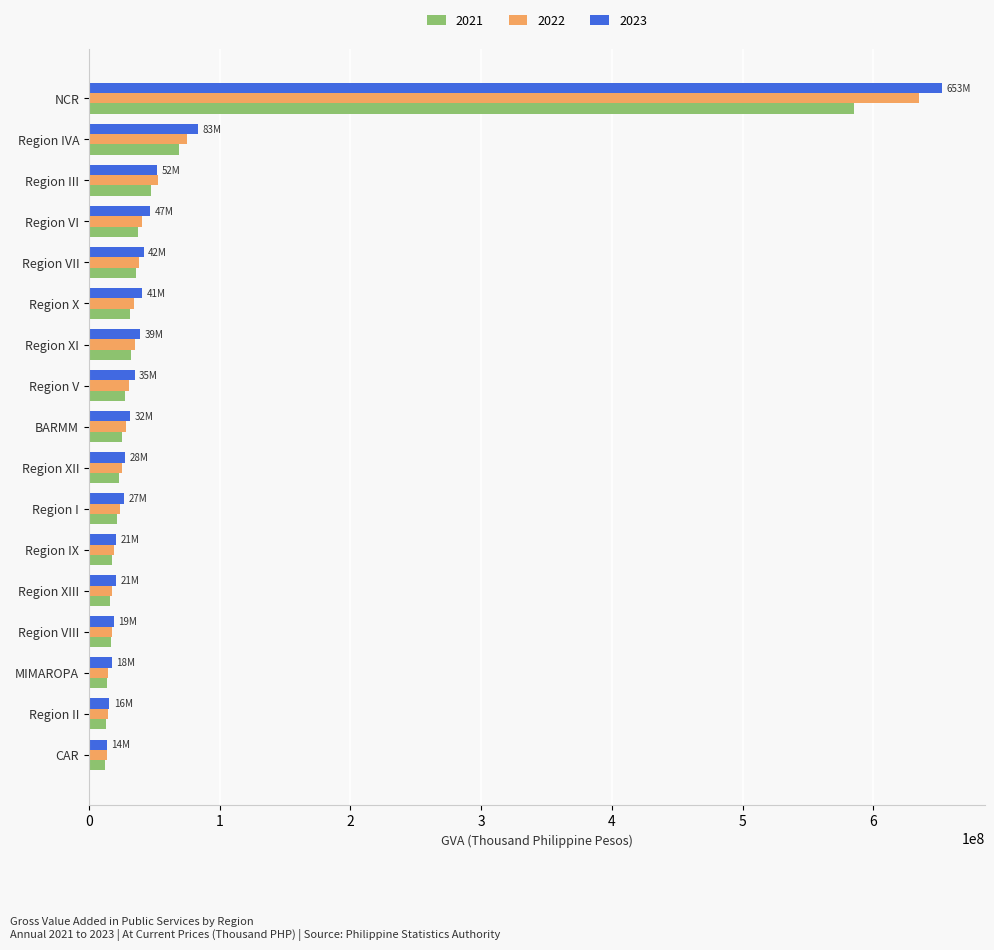

Is it true that 2023 equals 27252698.1 at Region I?

True